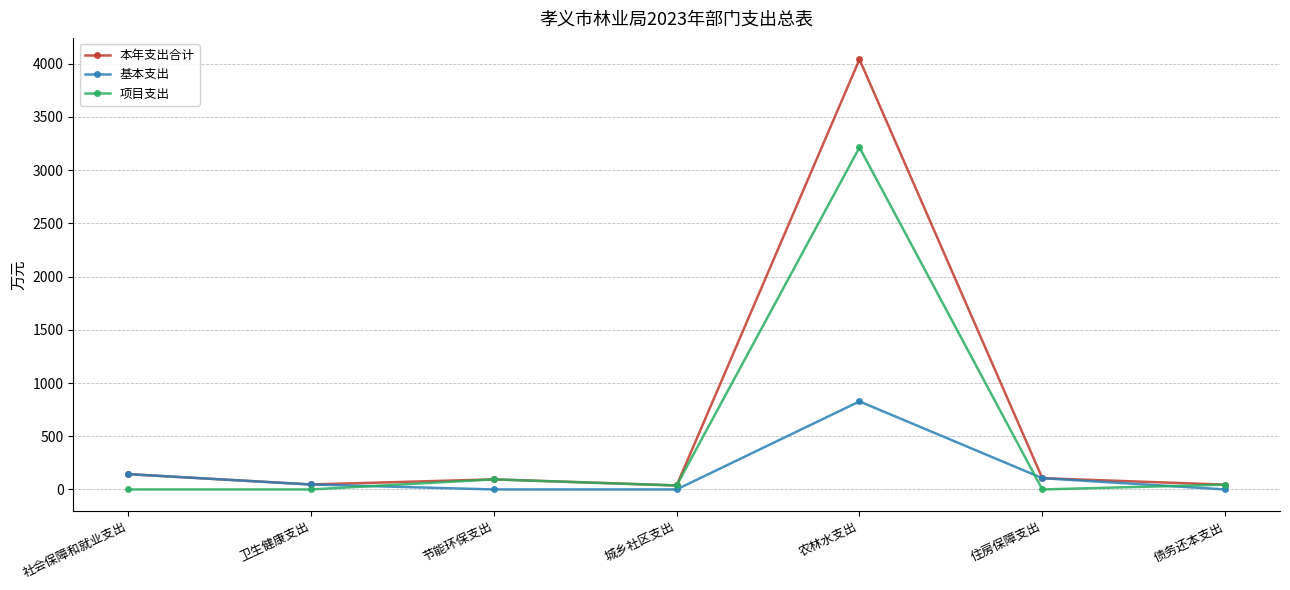

At which category is the sum across all series the highest?

农林水支出